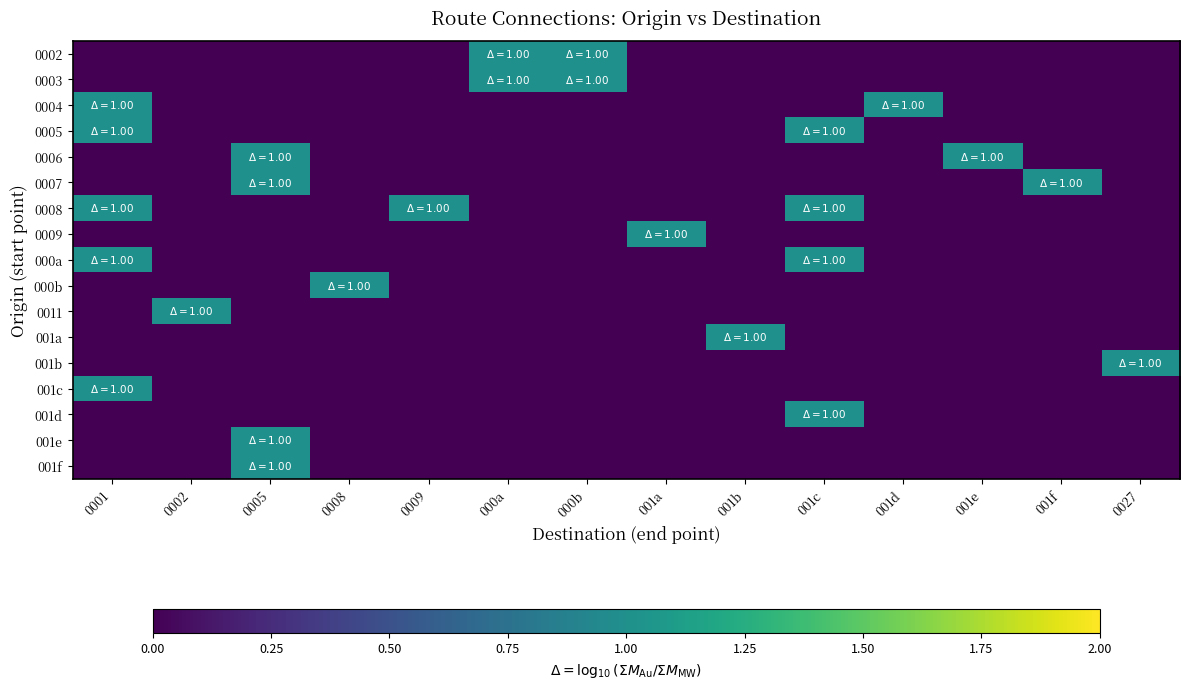

Reading right to left, extract all data points from this chart.

0002: 0027=0	001f=0	001e=0	001d=0	001c=0	001b=0	001a=0	000b=1	000a=1	0009=0	0008=0	0005=0	0002=0	0001=0
0003: 0027=0	001f=0	001e=0	001d=0	001c=0	001b=0	001a=0	000b=1	000a=1	0009=0	0008=0	0005=0	0002=0	0001=0
0004: 0027=0	001f=0	001e=0	001d=1	001c=0	001b=0	001a=0	000b=0	000a=0	0009=0	0008=0	0005=0	0002=0	0001=1
0005: 0027=0	001f=0	001e=0	001d=0	001c=1	001b=0	001a=0	000b=0	000a=0	0009=0	0008=0	0005=0	0002=0	0001=1
0006: 0027=0	001f=0	001e=1	001d=0	001c=0	001b=0	001a=0	000b=0	000a=0	0009=0	0008=0	0005=1	0002=0	0001=0
0007: 0027=0	001f=1	001e=0	001d=0	001c=0	001b=0	001a=0	000b=0	000a=0	0009=0	0008=0	0005=1	0002=0	0001=0
0008: 0027=0	001f=0	001e=0	001d=0	001c=1	001b=0	001a=0	000b=0	000a=0	0009=1	0008=0	0005=0	0002=0	0001=1
0009: 0027=0	001f=0	001e=0	001d=0	001c=0	001b=0	001a=1	000b=0	000a=0	0009=0	0008=0	0005=0	0002=0	0001=0
000a: 0027=0	001f=0	001e=0	001d=0	001c=1	001b=0	001a=0	000b=0	000a=0	0009=0	0008=0	0005=0	0002=0	0001=1
000b: 0027=0	001f=0	001e=0	001d=0	001c=0	001b=0	001a=0	000b=0	000a=0	0009=0	0008=1	0005=0	0002=0	0001=0
0011: 0027=0	001f=0	001e=0	001d=0	001c=0	001b=0	001a=0	000b=0	000a=0	0009=0	0008=0	0005=0	0002=1	0001=0
001a: 0027=0	001f=0	001e=0	001d=0	001c=0	001b=1	001a=0	000b=0	000a=0	0009=0	0008=0	0005=0	0002=0	0001=0
001b: 0027=1	001f=0	001e=0	001d=0	001c=0	001b=0	001a=0	000b=0	000a=0	0009=0	0008=0	0005=0	0002=0	0001=0
001c: 0027=0	001f=0	001e=0	001d=0	001c=0	001b=0	001a=0	000b=0	000a=0	0009=0	0008=0	0005=0	0002=0	0001=1
001d: 0027=0	001f=0	001e=0	001d=0	001c=1	001b=0	001a=0	000b=0	000a=0	0009=0	0008=0	0005=0	0002=0	0001=0
001e: 0027=0	001f=0	001e=0	001d=0	001c=0	001b=0	001a=0	000b=0	000a=0	0009=0	0008=0	0005=1	0002=0	0001=0
001f: 0027=0	001f=0	001e=0	001d=0	001c=0	001b=0	001a=0	000b=0	000a=0	0009=0	0008=0	0005=1	0002=0	0001=0